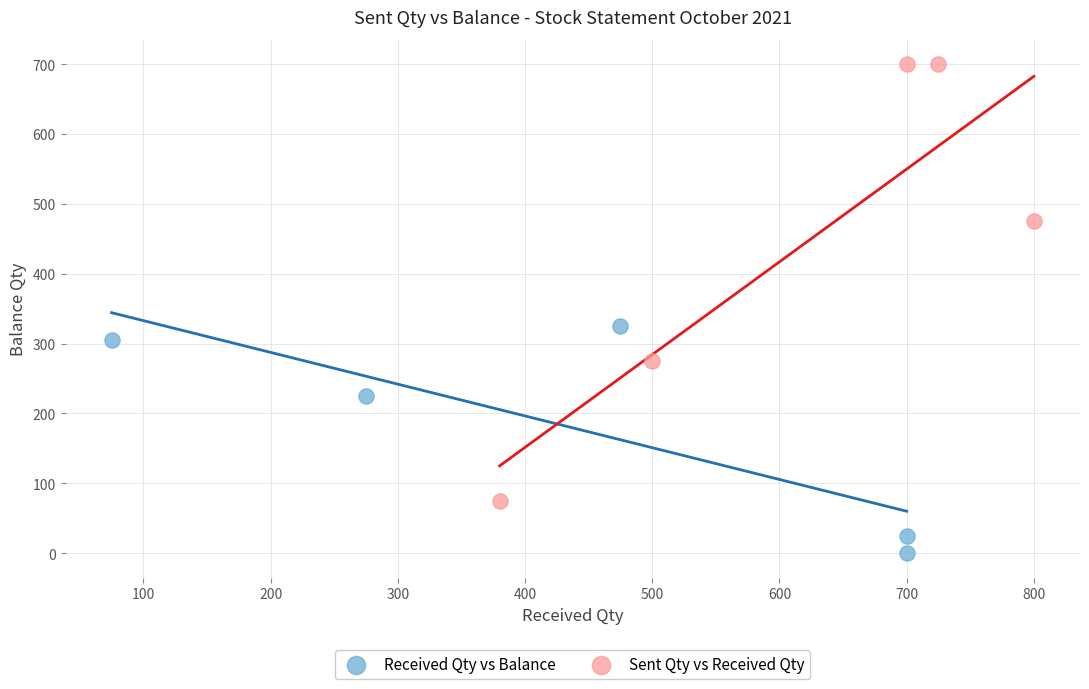

Which series reaches the maximum Y coordinate?

Sent Qty vs Received Qty